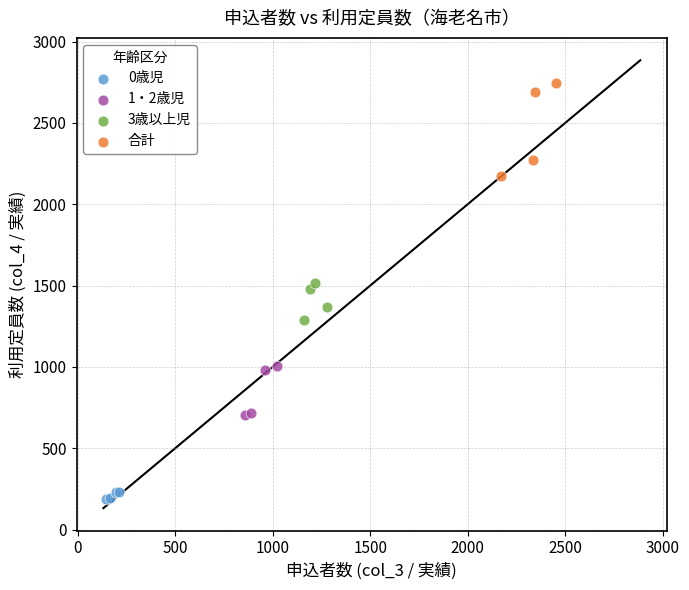

Which series contains the lowest Y value?

0歳児